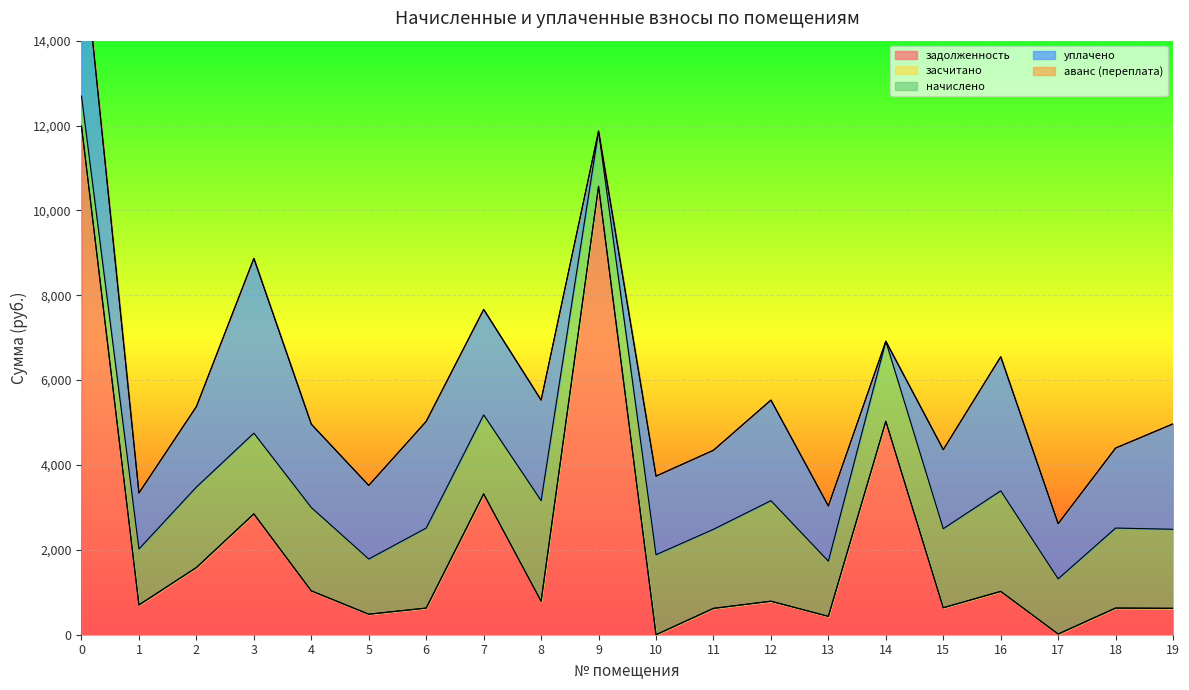

At which category does уплачено reach its first local peak?

3